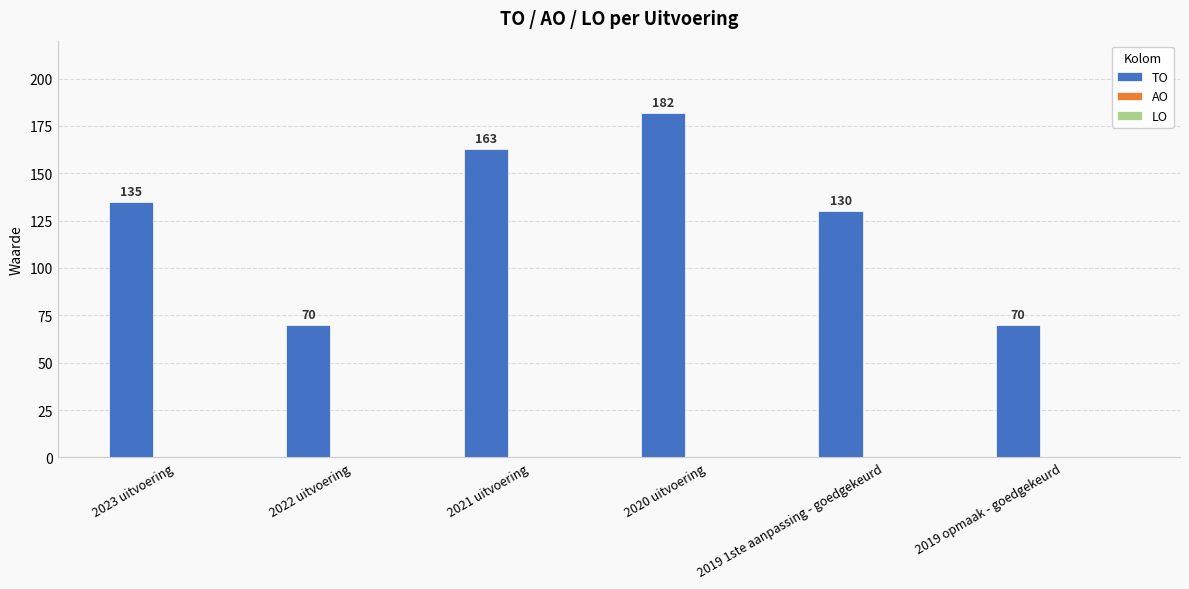

How many bars are there in total?

6